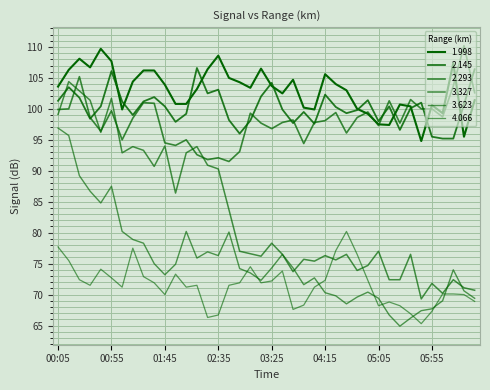

Between which two adjacent categories do 3.623 and 4.066 first intersect?

02:55 and 03:05